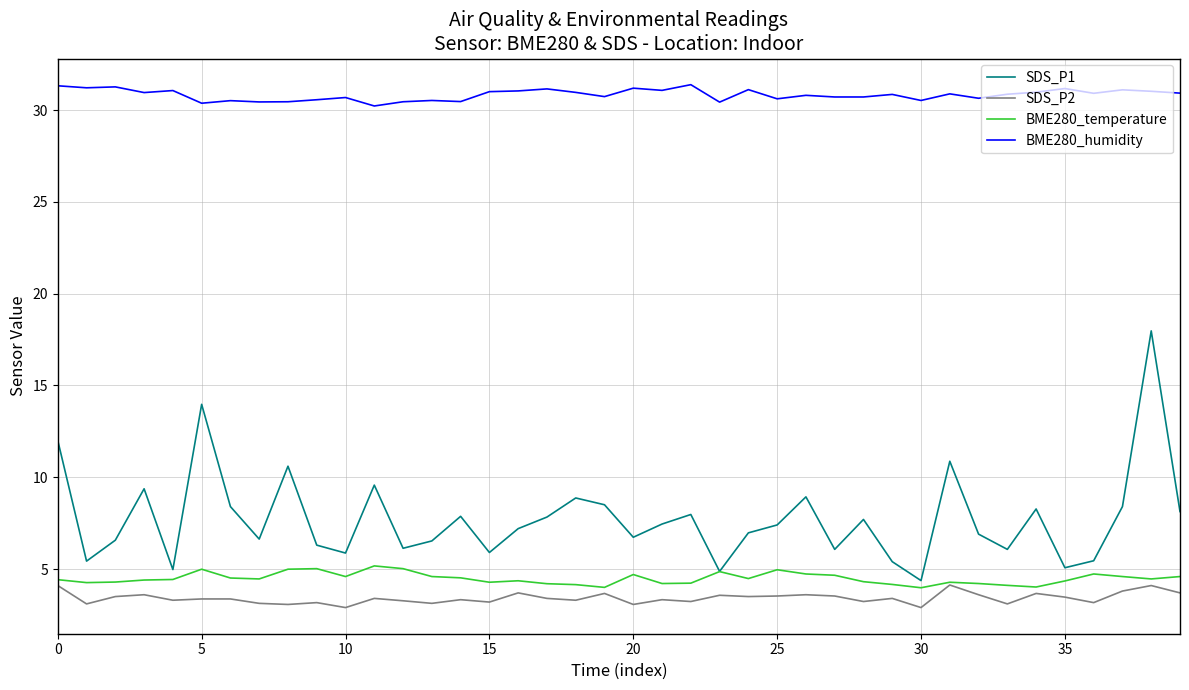

Which series has the widest spread of values?

SDS_P1